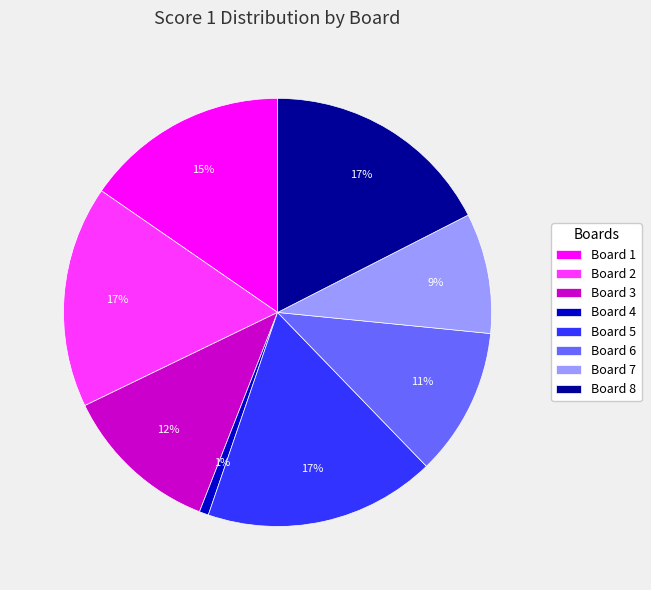

Which category has the smallest portion of the pie?

Board 4